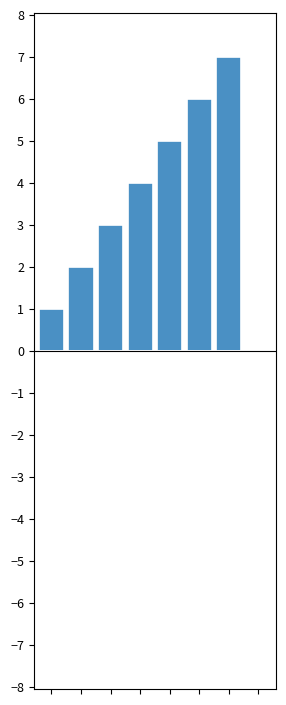

What is the maximum value shown in the chart?

7